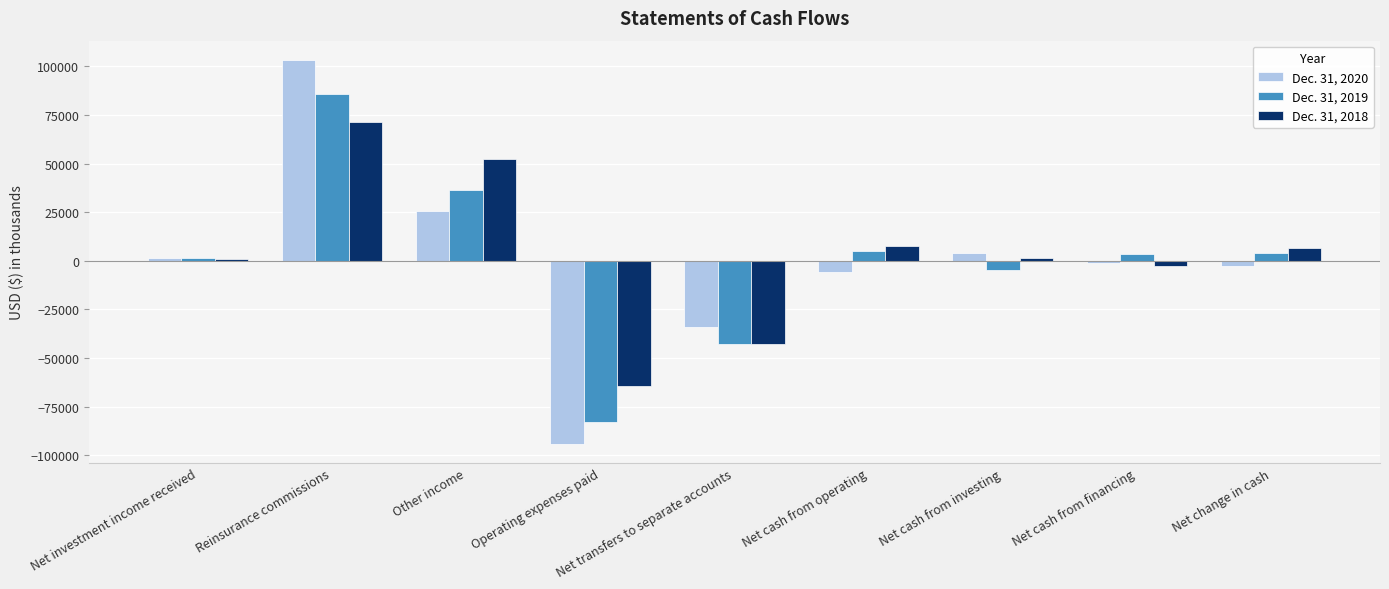

The Dec. 31, 2019 series shows -29439 at Net transfers to separate accounts. True or false?

False